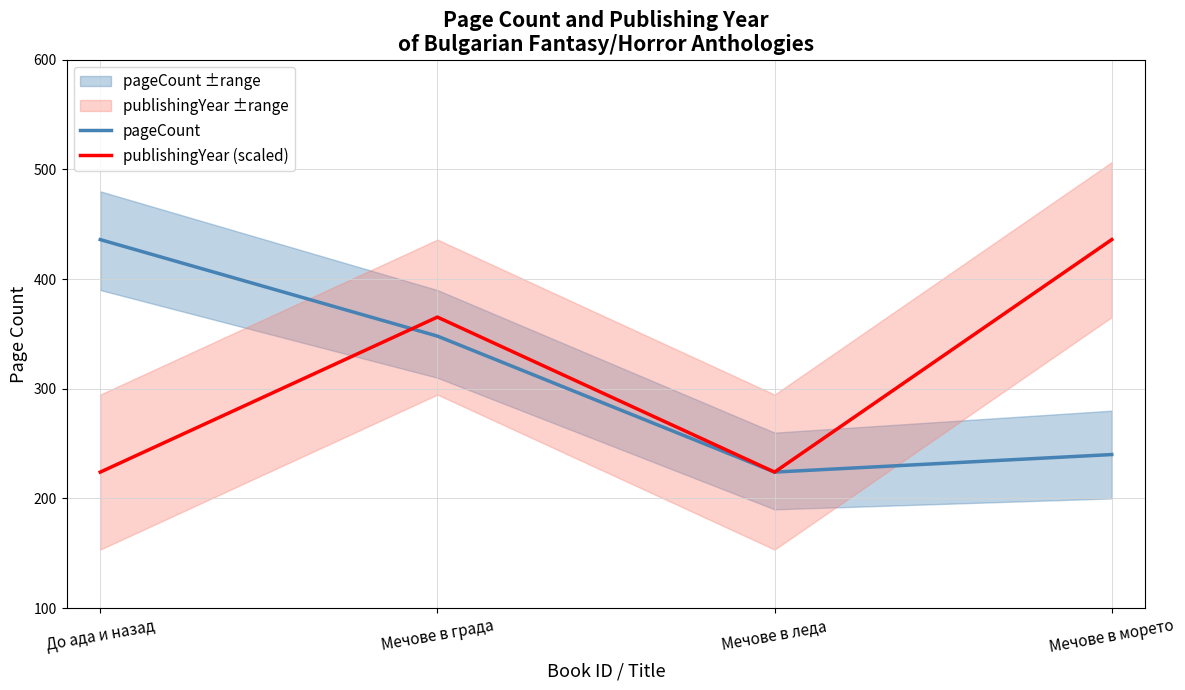

What are all the series names shown in the legend?

pageCount, publishingYear (scaled)